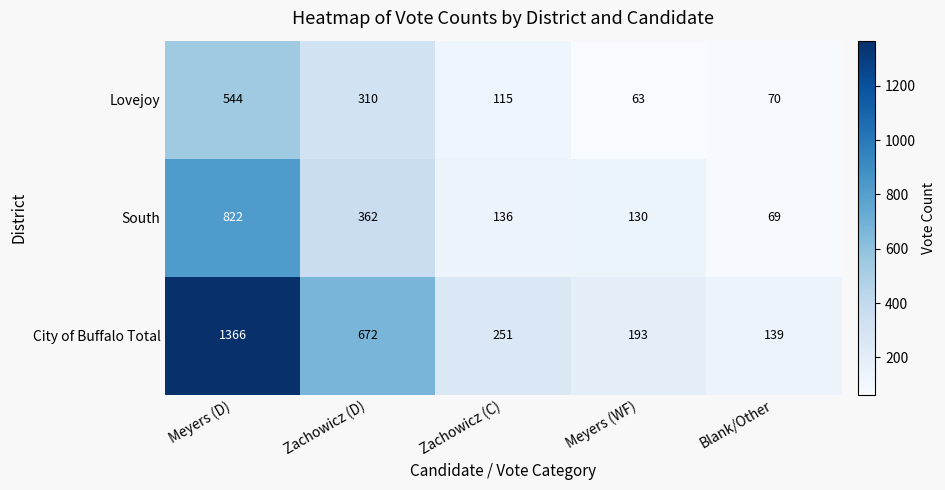

Reading left to right, extract all data points from this chart.

Lovejoy: 544	310	115	63	70
South: 822	362	136	130	69
City of Buffalo Total: 1366	672	251	193	139